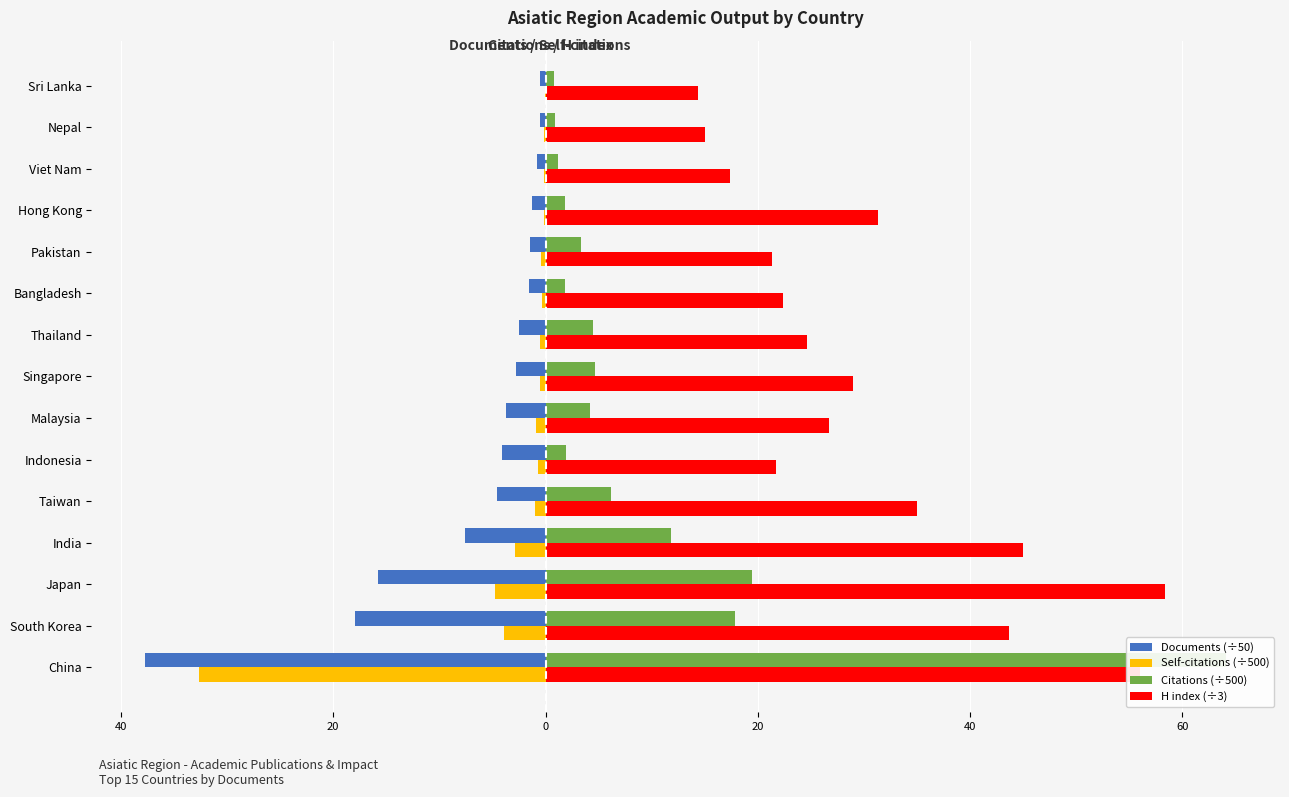

At 10, list the series in order from smallest to largest.

Documents (÷50), Self-citations (÷500), Citations (÷500), H index (÷3)